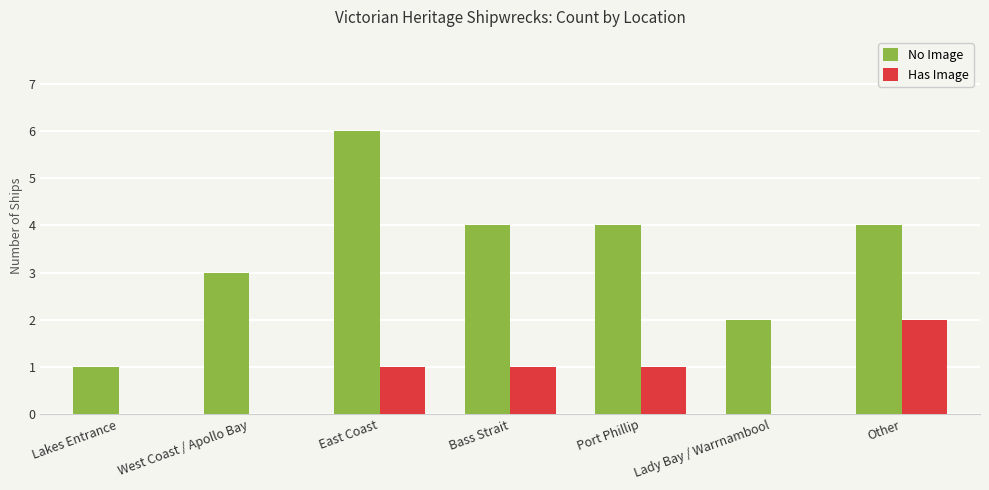

What is the difference between the No Image values at East Coast and Bass Strait?

2